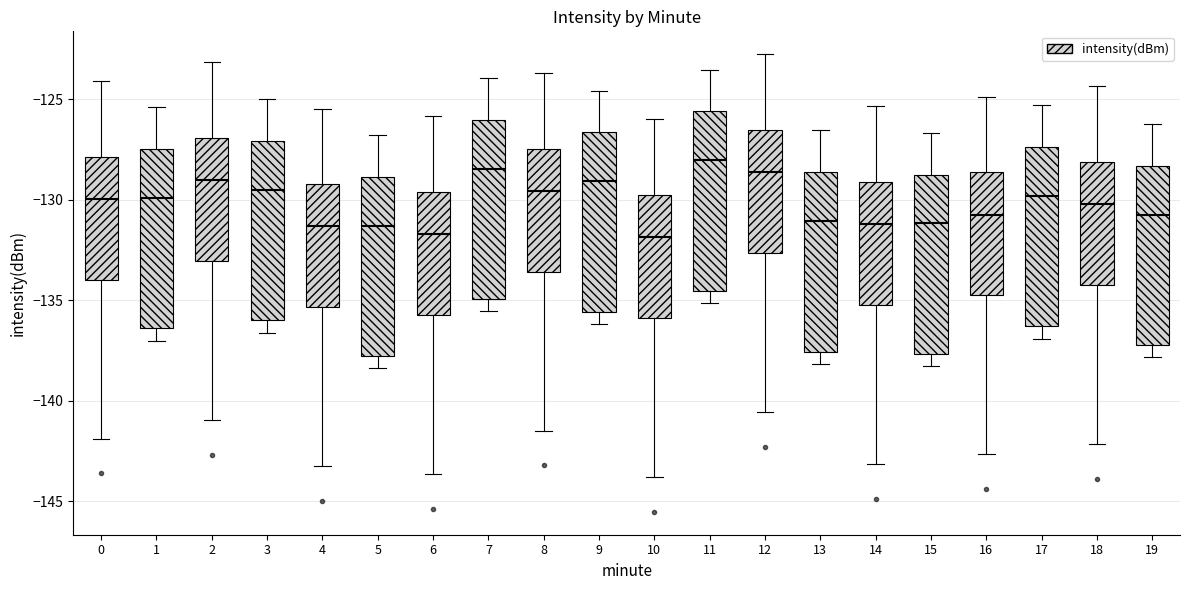

Where does the upper whisker of the box at x = 11 end on the y-axis? The values are not printed on the chart, so give them approximately, as read against the axis.

-123.5